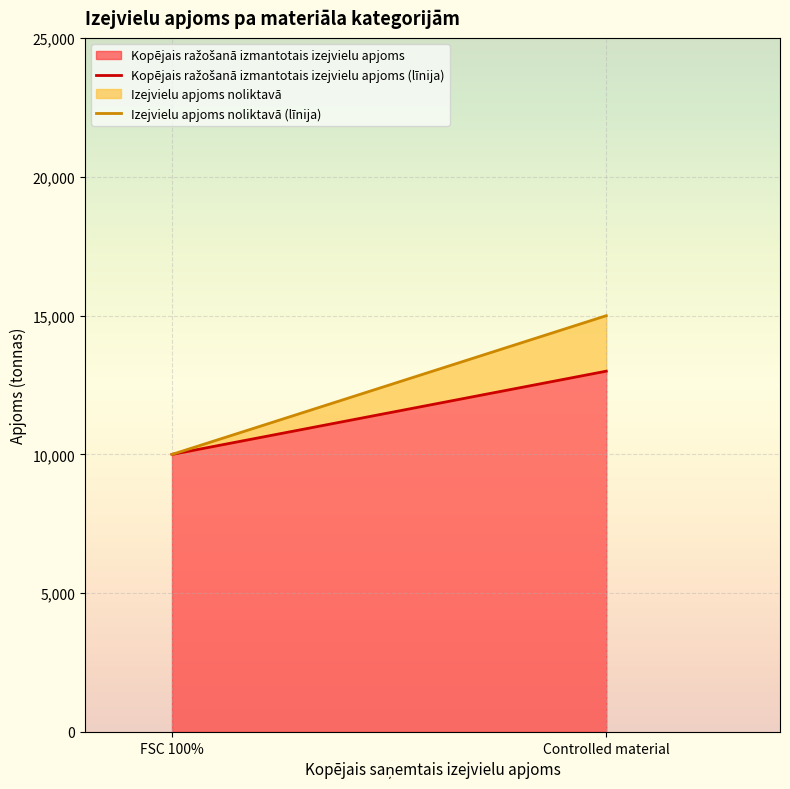

Which series has the largest total across all categories?

Izejvielu apjoms noliktavā (līnija)